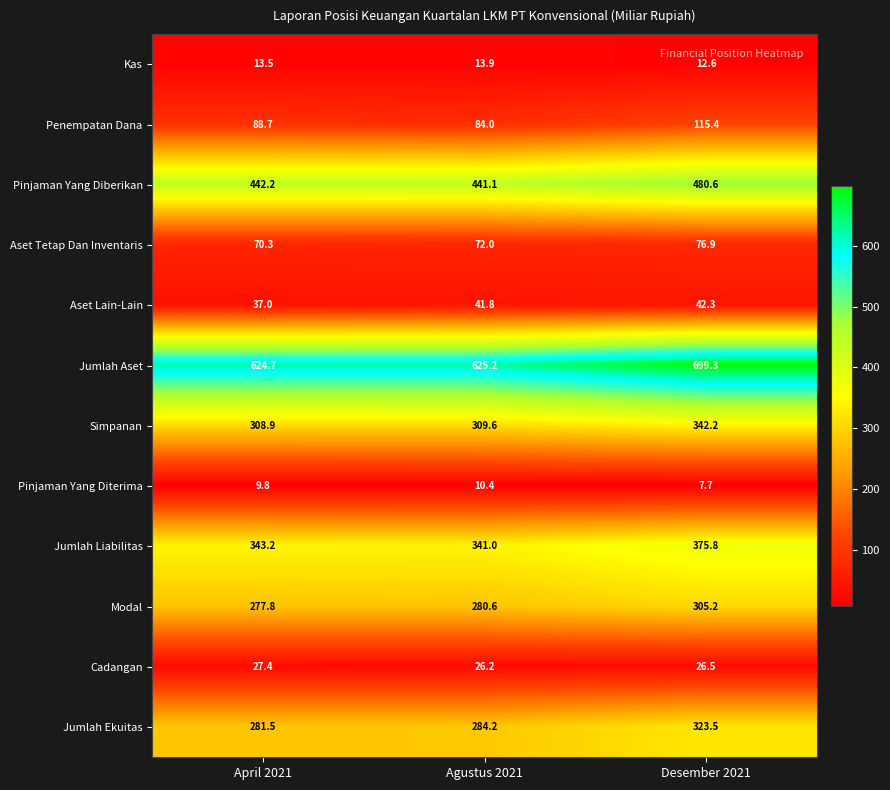

At how many categories does at least one series exceed 445?

3